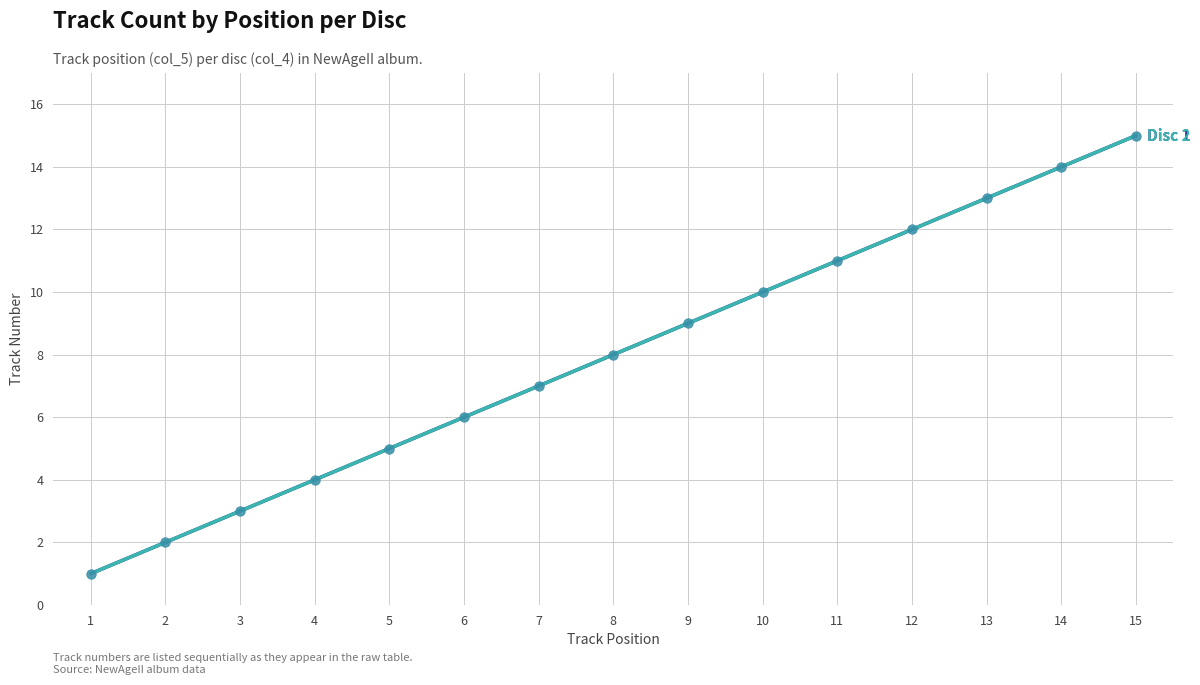

Is this an area chart (filled region under the line)?

No